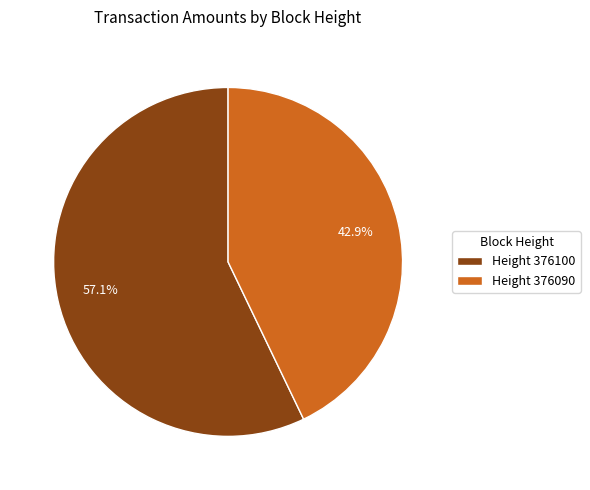

Is there any slice that represents more than half of the pie?

Yes